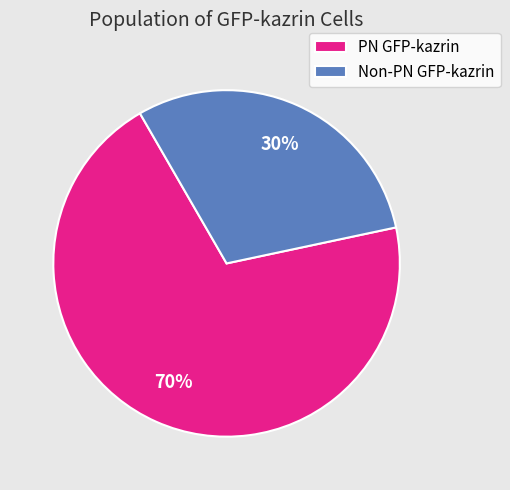

Is it true that PN GFP-kazrin is 70% of the pie?

True